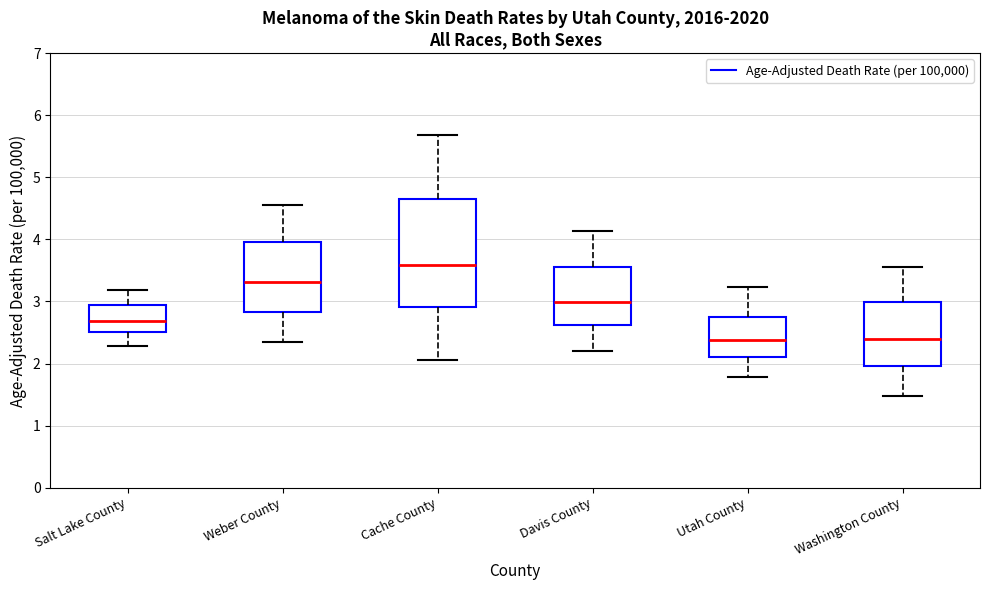

Which box's median line is the highest?

Cache County